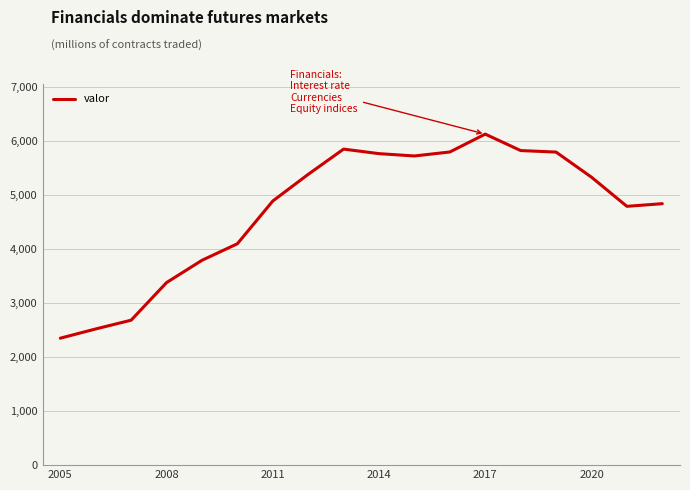

What is the smallest value displayed?

2347